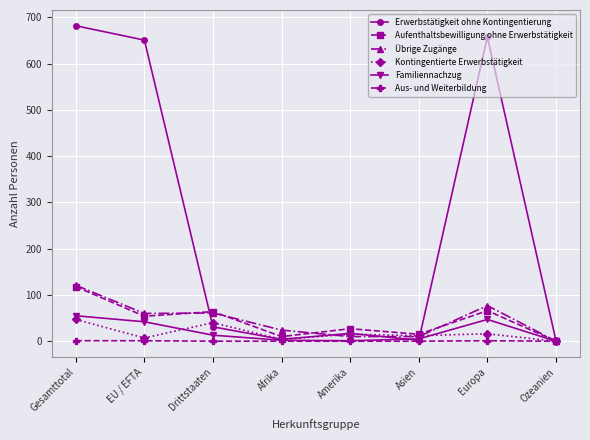

What is the difference between the Familiennachzug values at Drittstaaten and Asien?

8